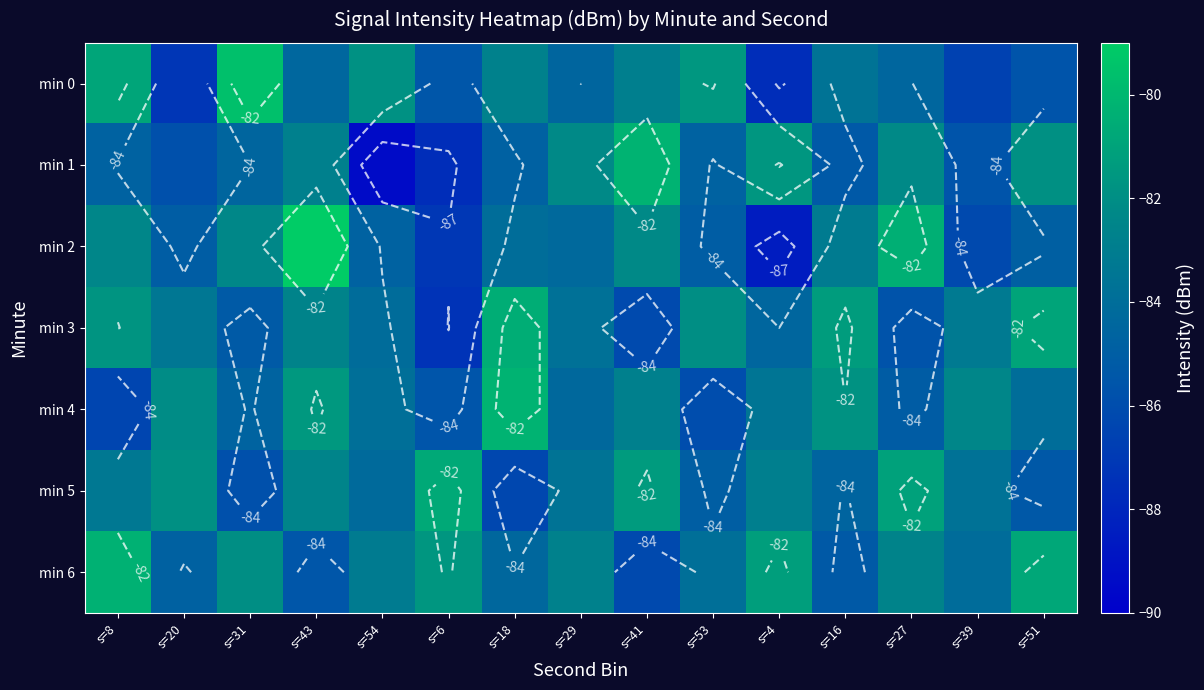

Rank the categories by min 4 value from lowest to highest.

s=8, s=53, s=6, s=27, s=31, s=29, s=51, s=54, s=4, s=41, s=39, s=20, s=16, s=43, s=18